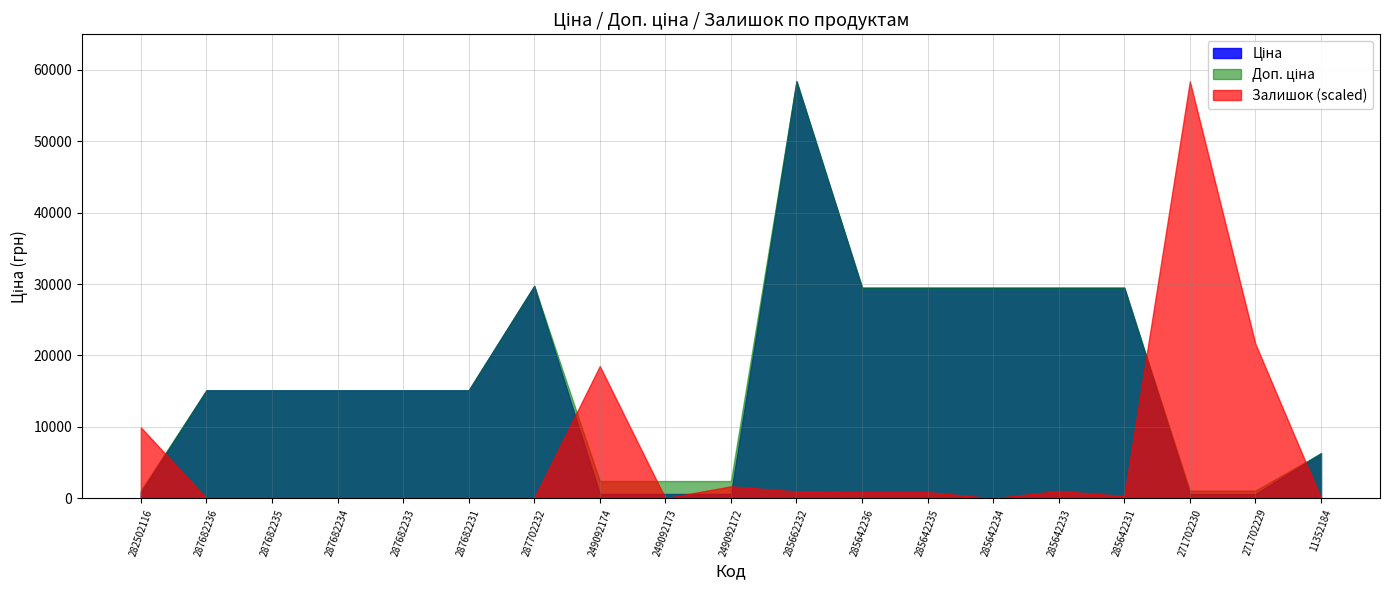

What is the value of the Доп. ціна point at the 13th from the left?

29491.5